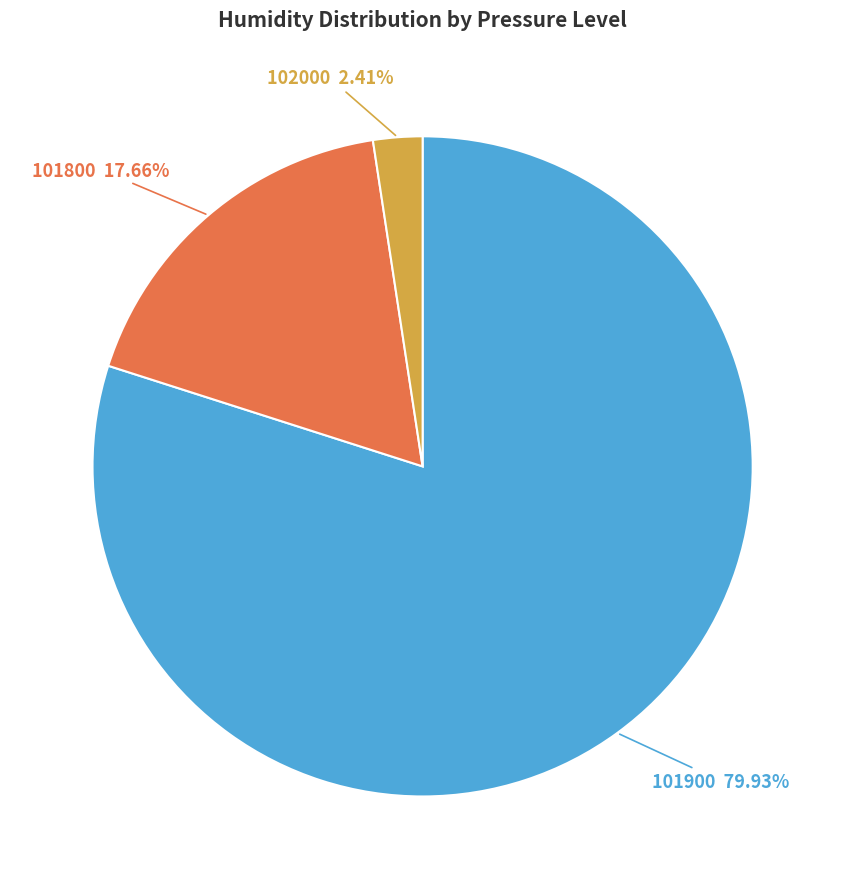

Is there any slice that represents more than half of the pie?

Yes